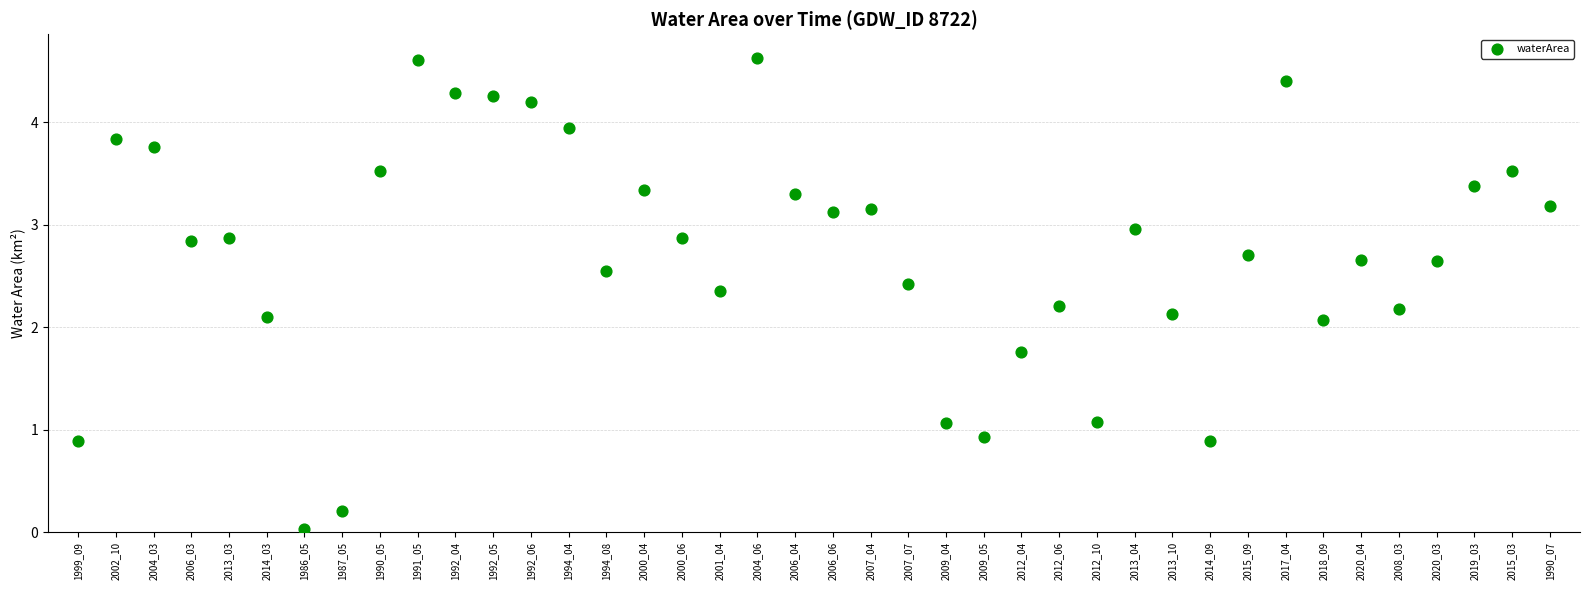

What is the range of Y values (max minus min)?

4.6